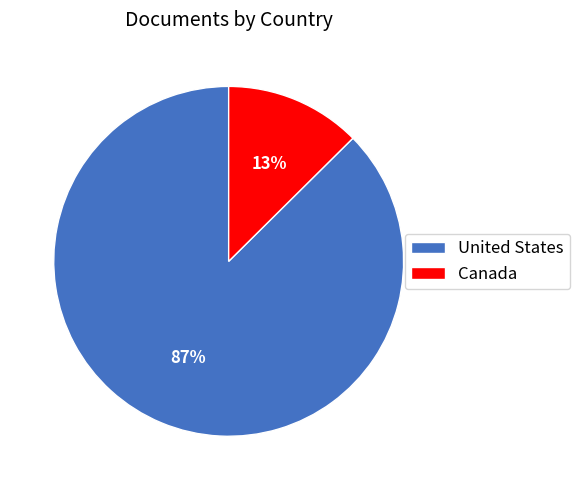

Between United States and Canada, which is larger?

United States